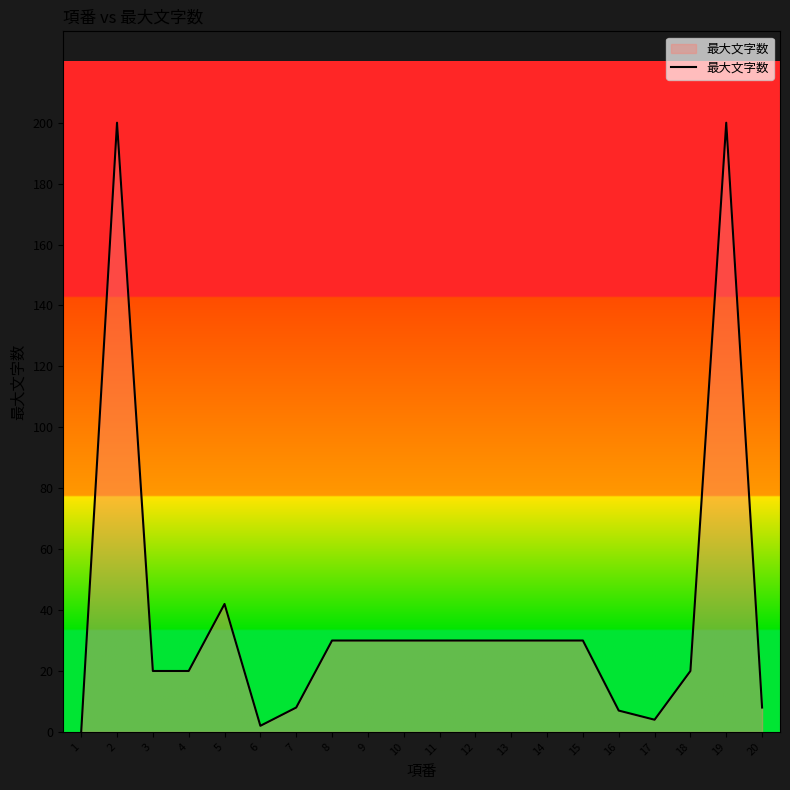

True or false: there are more than 0 points higher than both neighbors.

True